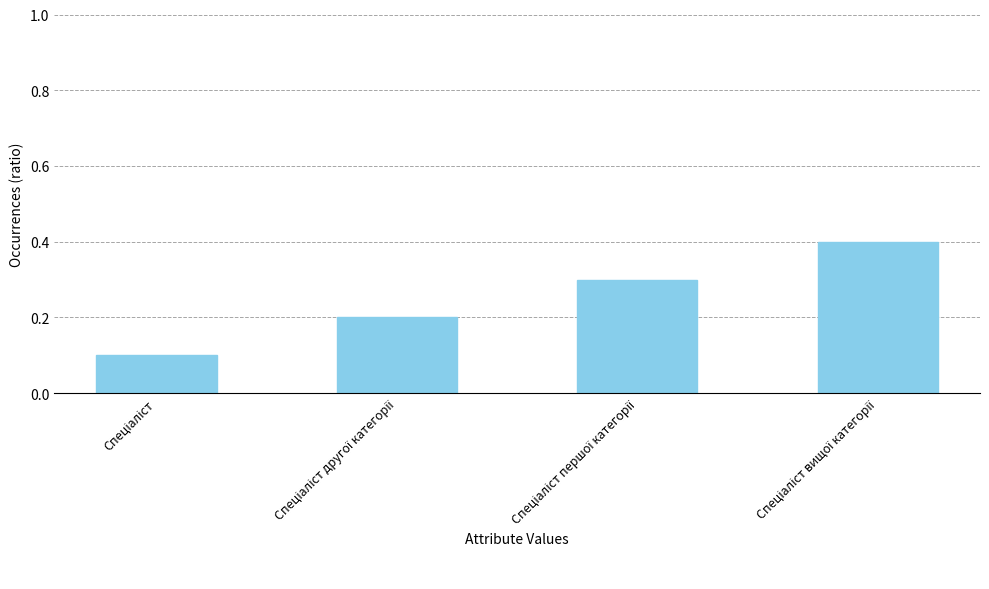

Reading left to right, what are all the values shown in this chart?

0.1	0.2	0.3	0.4